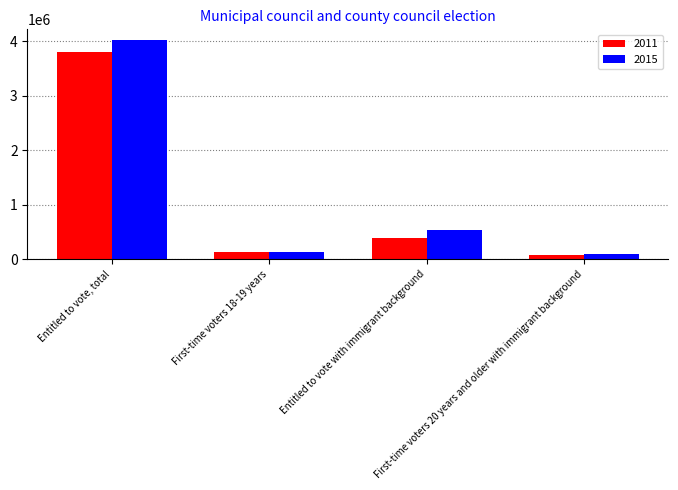

What is the label of the 1st bar from the right?

First-time voters 20 years and older with immigrant background